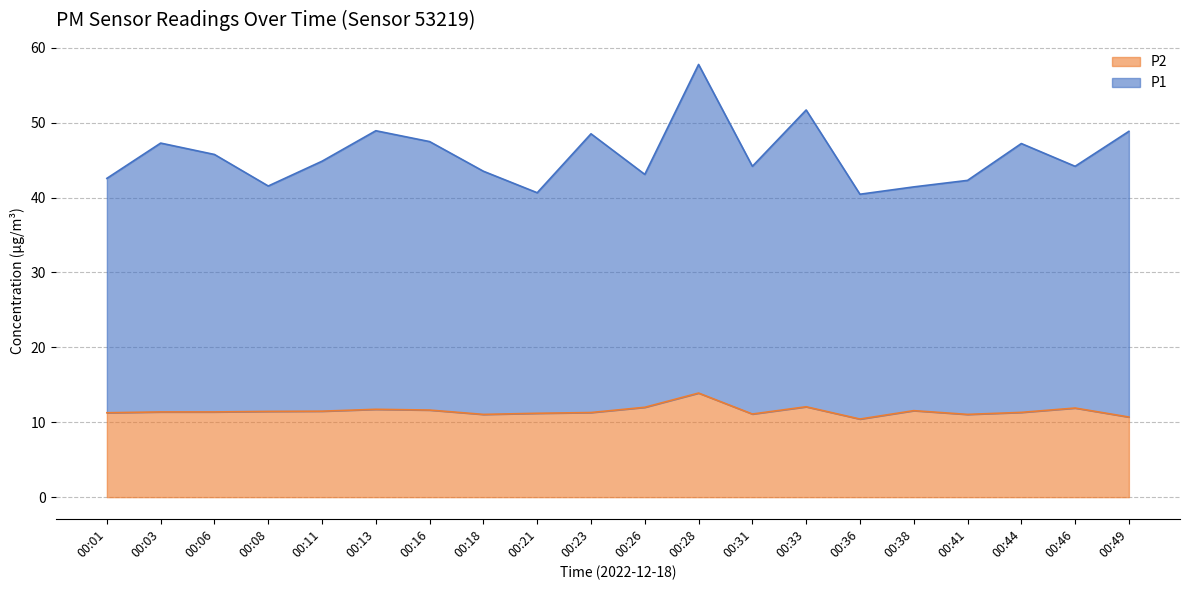

What is the sum of the P1 values at 00:41 and 00:06?

88.1